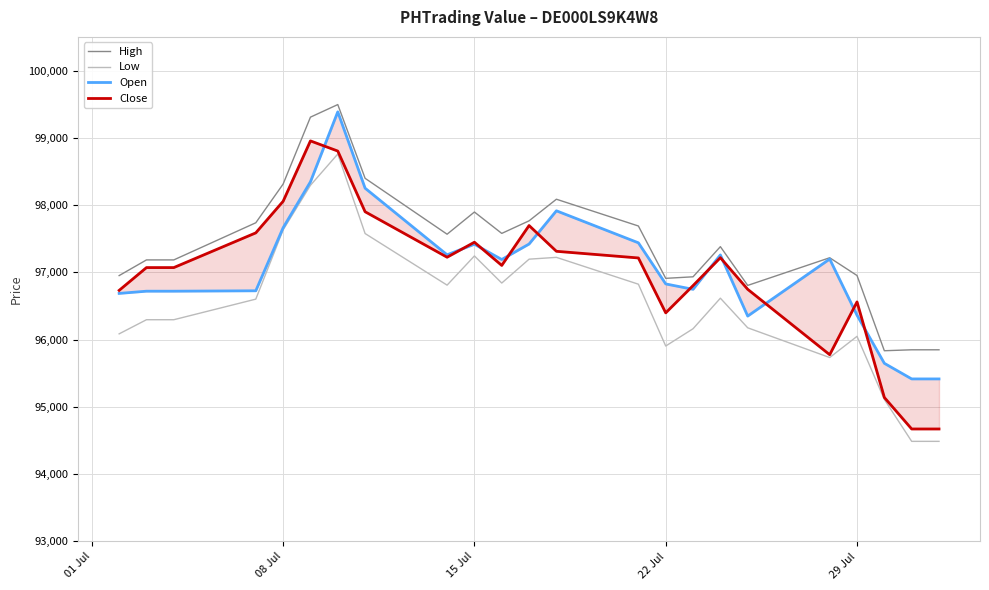

After their last crossing, which series has the higher values: Close or Open?

Open